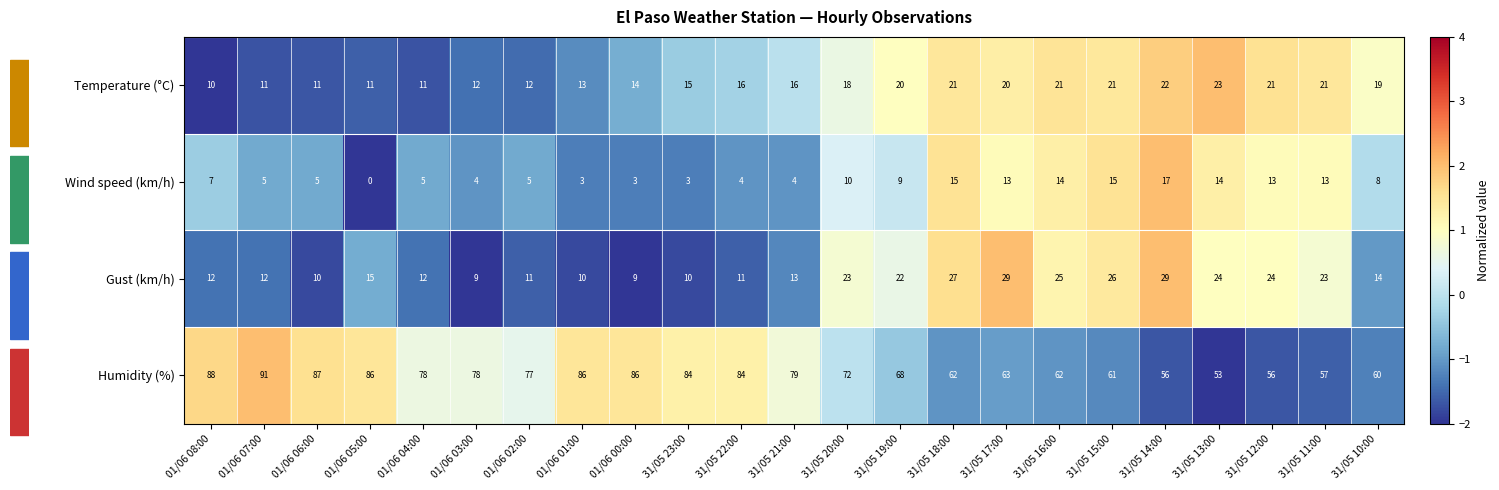

Which label corresponds to the largest value in the chart?

01/06 07:00